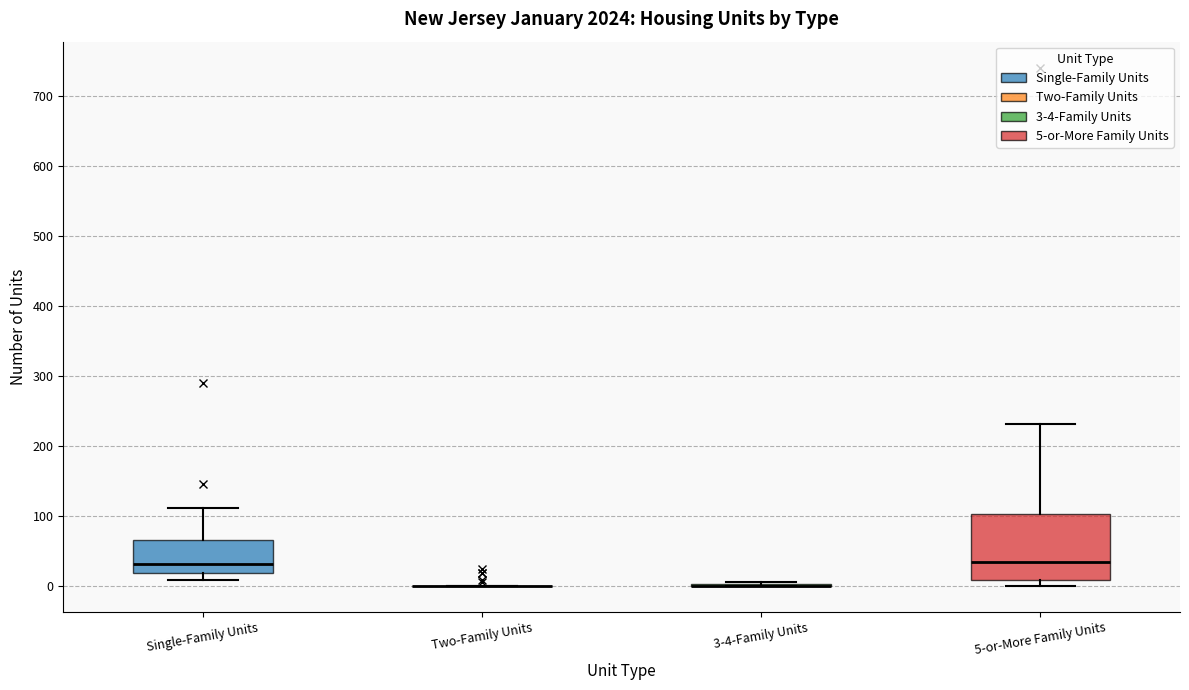

Which box is the tallest, from its lower edge to its upper edge?

5-or-More Family Units